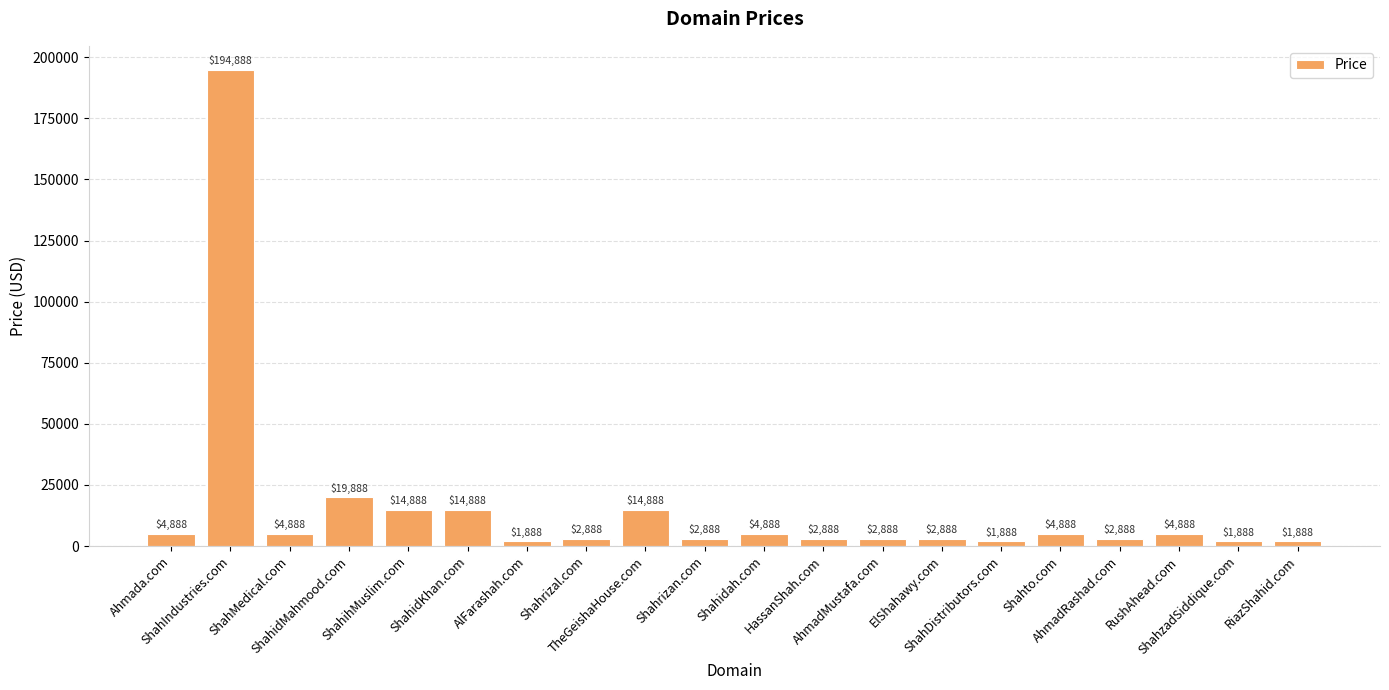

How many values are below 4888?

10